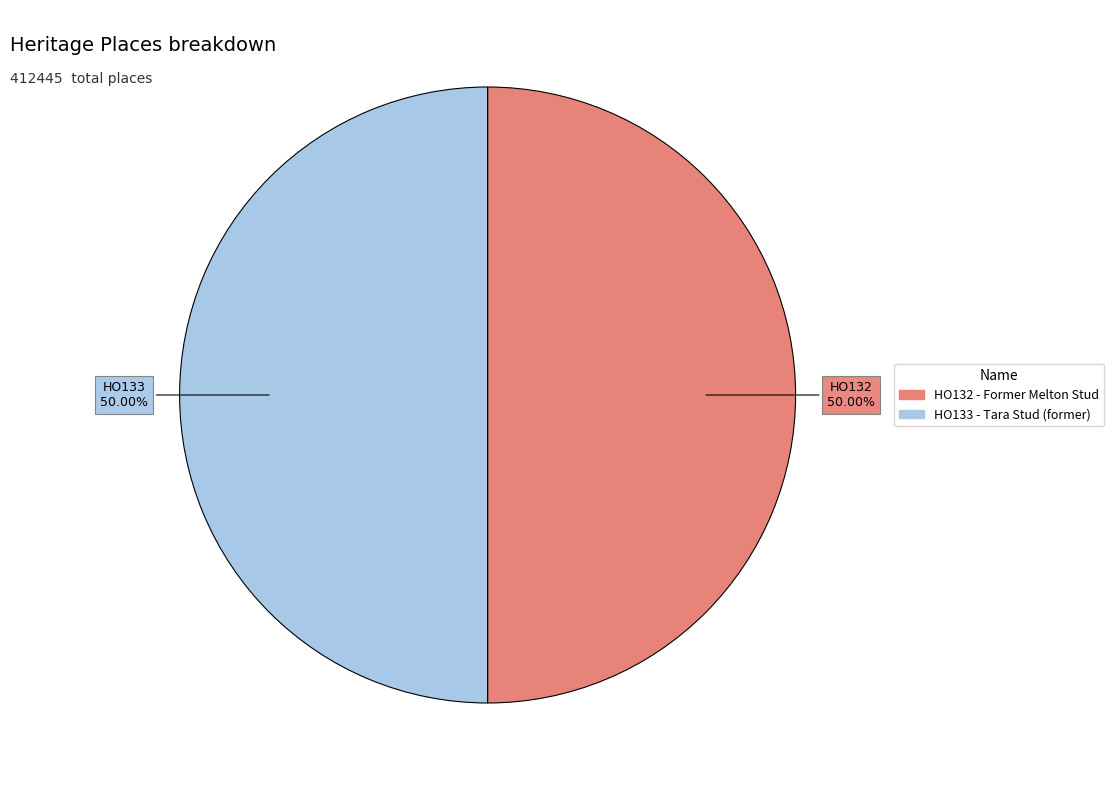

To the nearest percent, what portion does HO133 - Tara Stud (former) represent?

50%